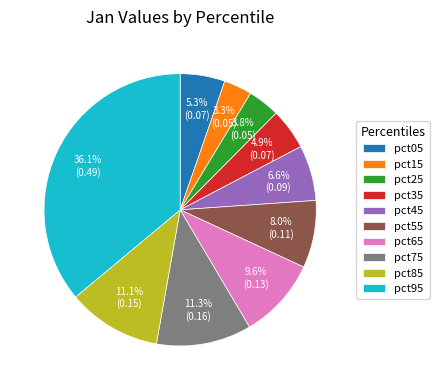

How many slices are in this pie chart?

10